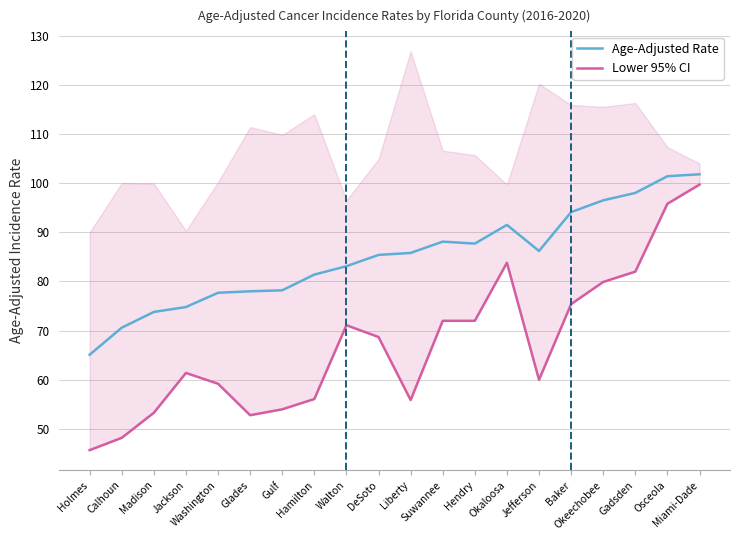

True or false: Age-Adjusted Rate and Lower 95% CI intersect in this chart.

False